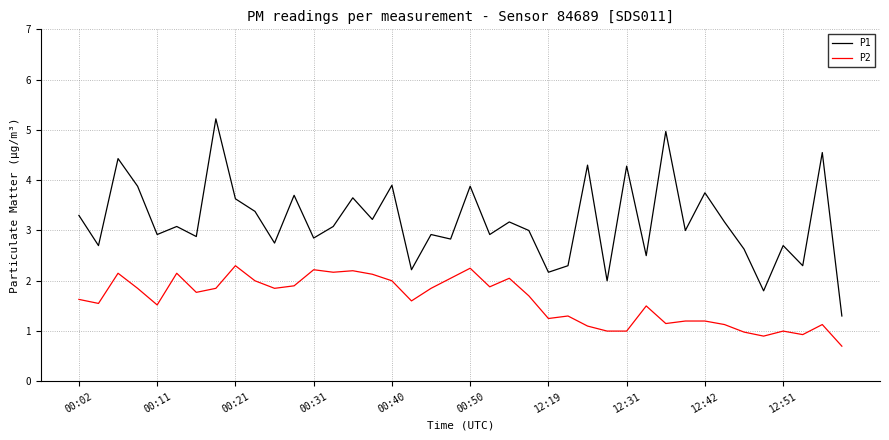

Which series has the widest spread of values?

P1